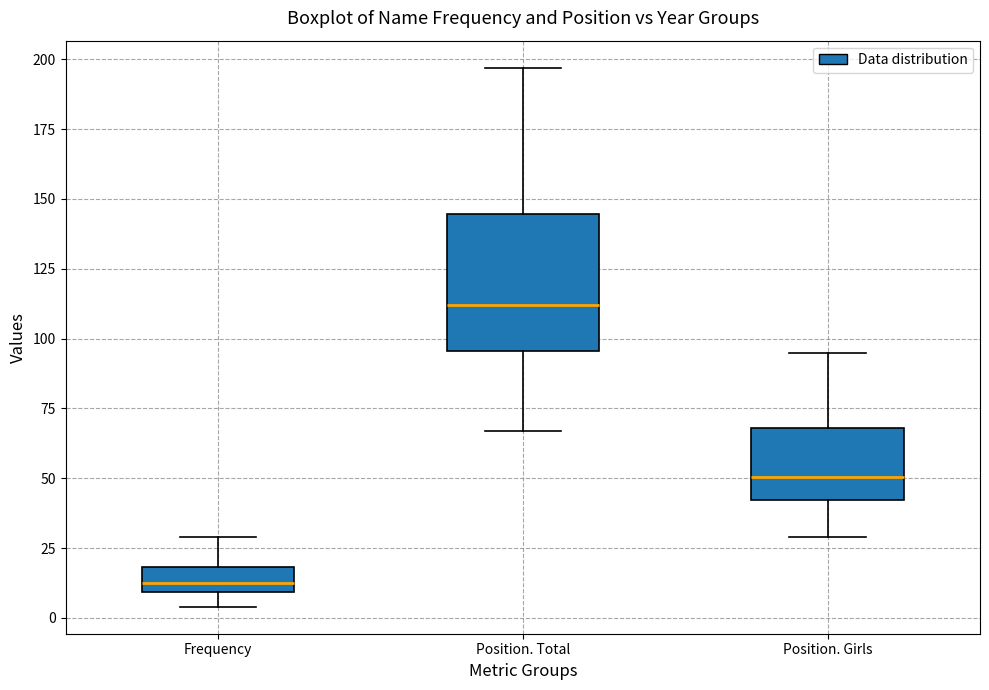

Which box is the tallest, from its lower edge to its upper edge?

Position. Total